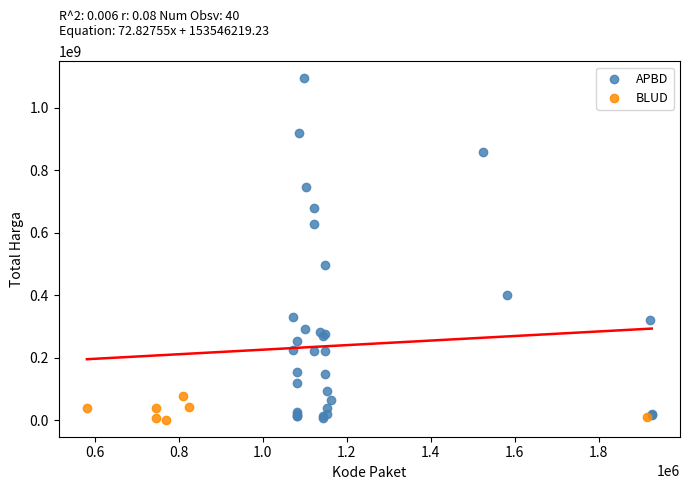

Which series reaches the maximum Y coordinate?

APBD